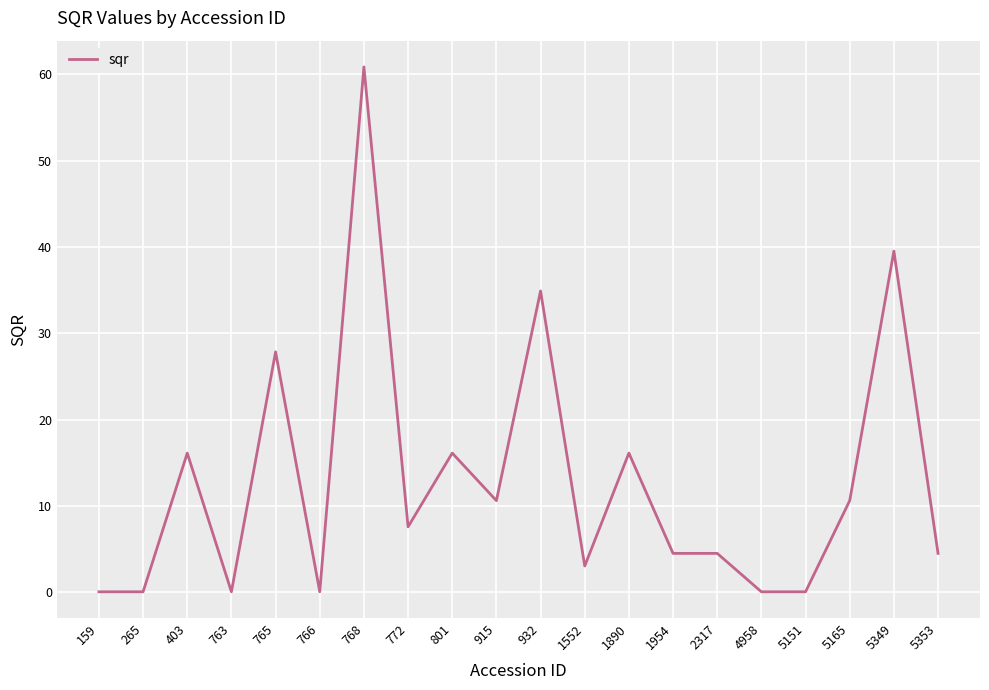

At which label does the data first exceed 7?

403